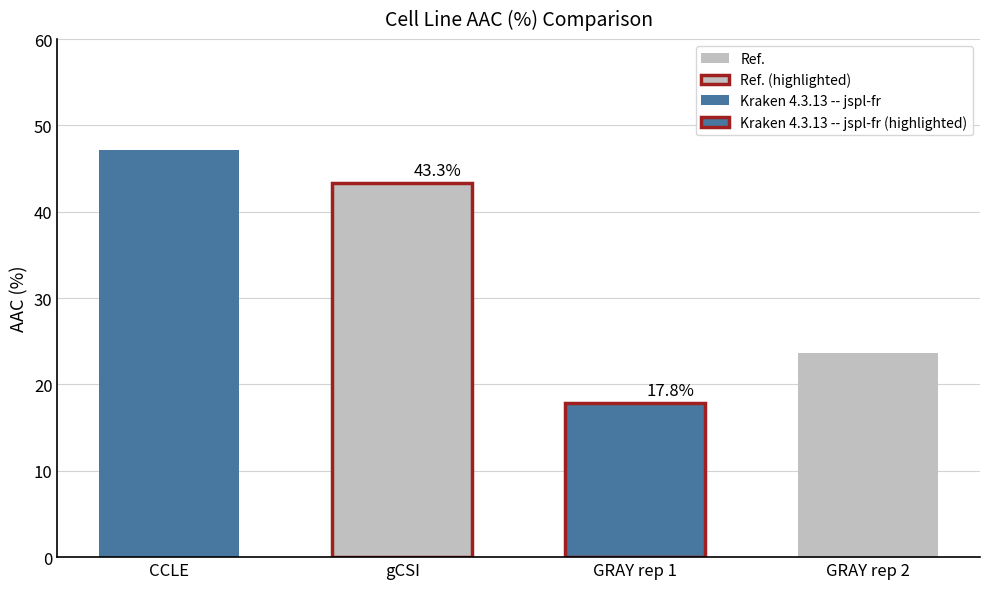

The IC50 (µM) series shows 0.5 at gCSI. True or false?

False